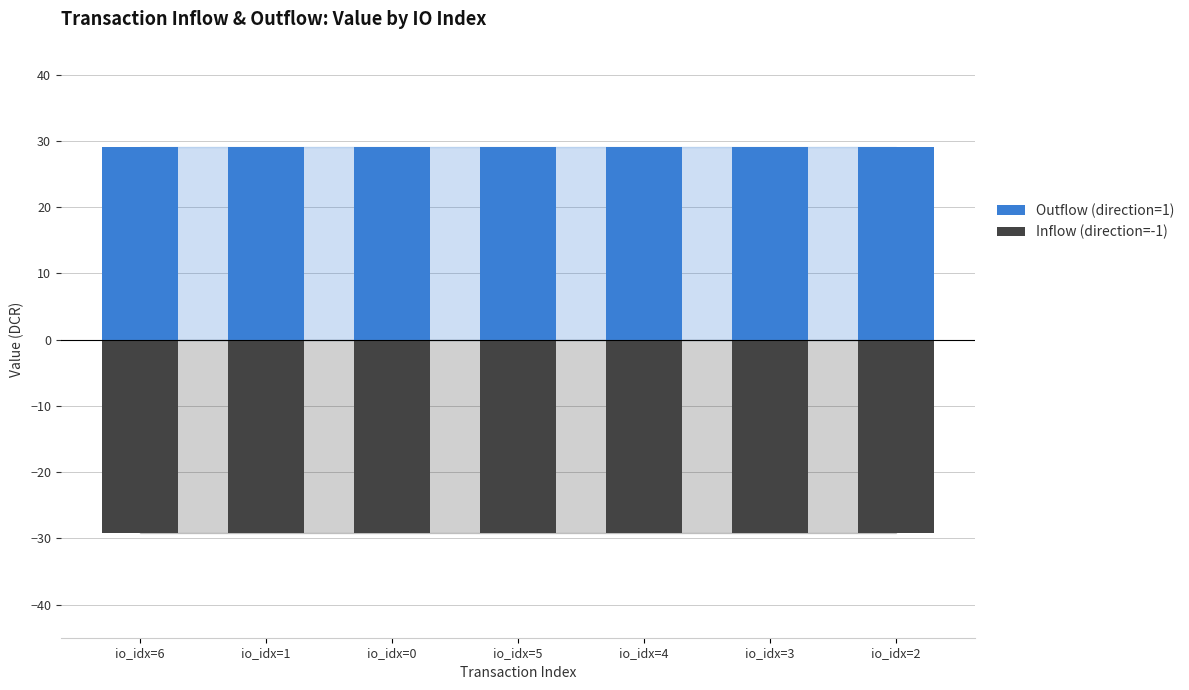

Rank the series at io_idx=3 from lowest to highest value.

Inflow (direction=-1), Outflow (direction=1)